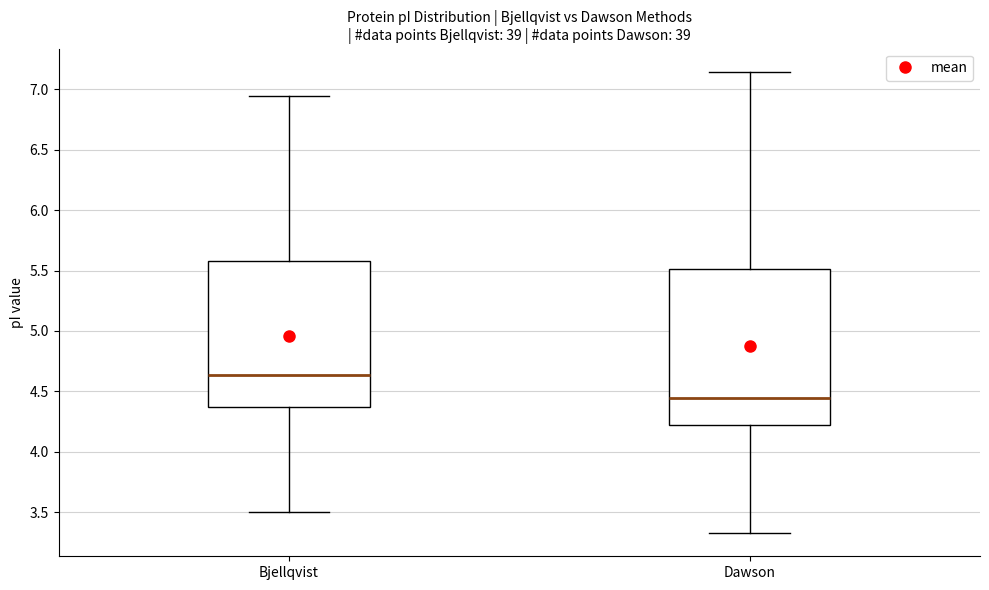

Which box is the tallest, from its lower edge to its upper edge?

Dawson